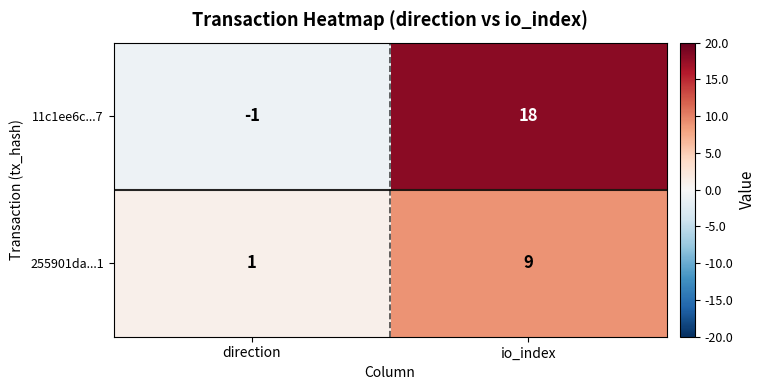

At which category does the chart reach its peak across all series?

io_index